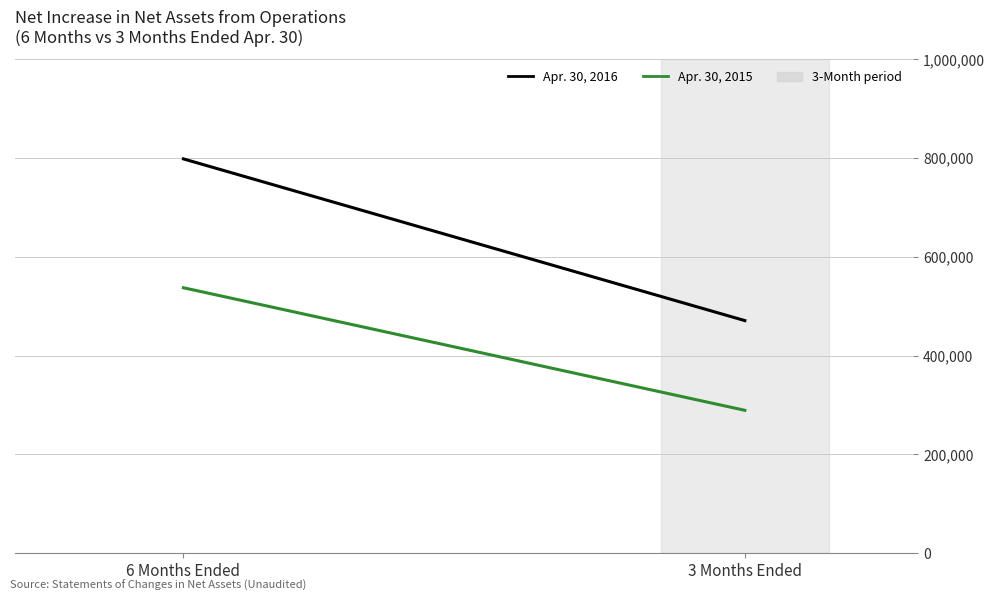

What is the difference between the highest and lowest values at 3 Months Ended?

181721